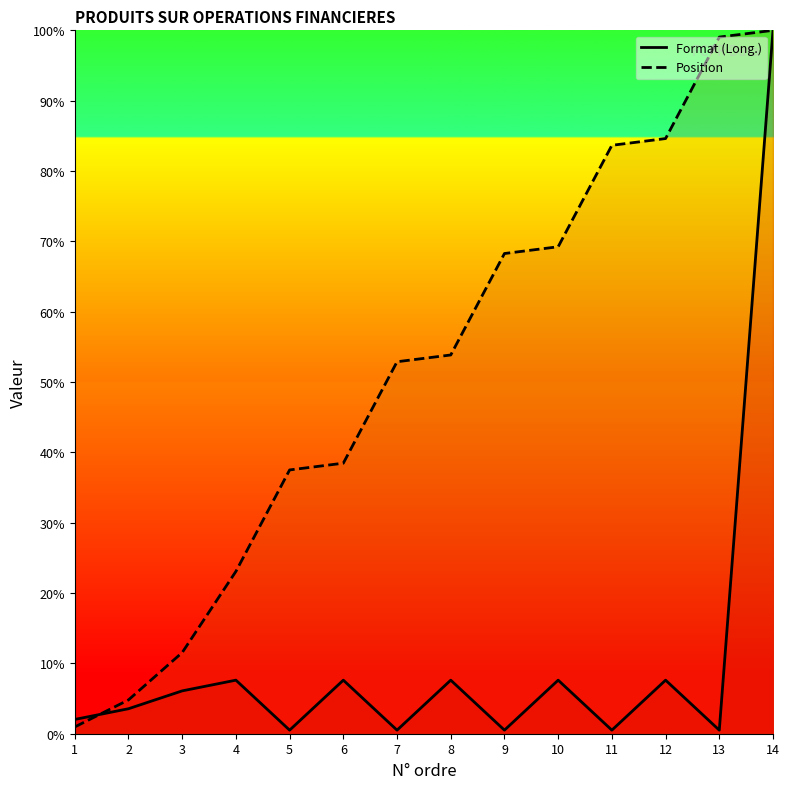

What is the spread (max minus min) of values at 10?

61.6